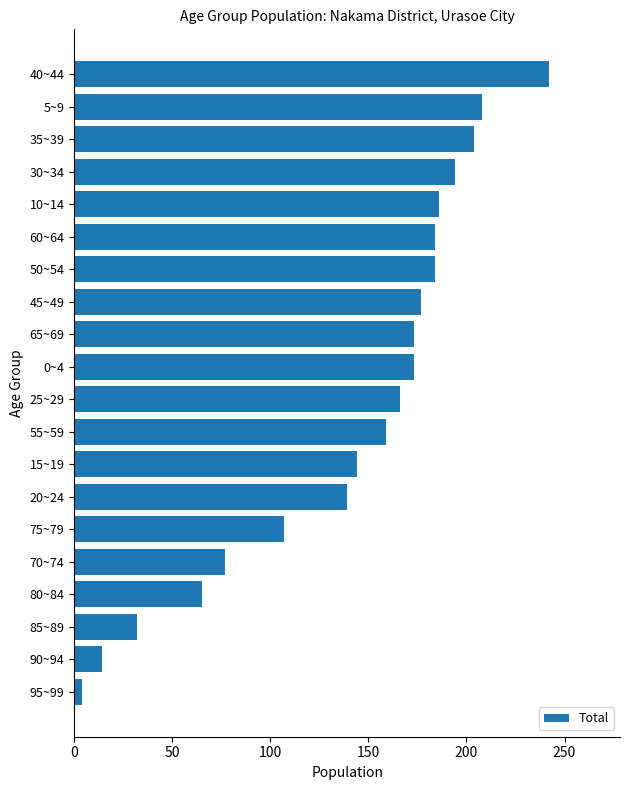

What is the average value?

142